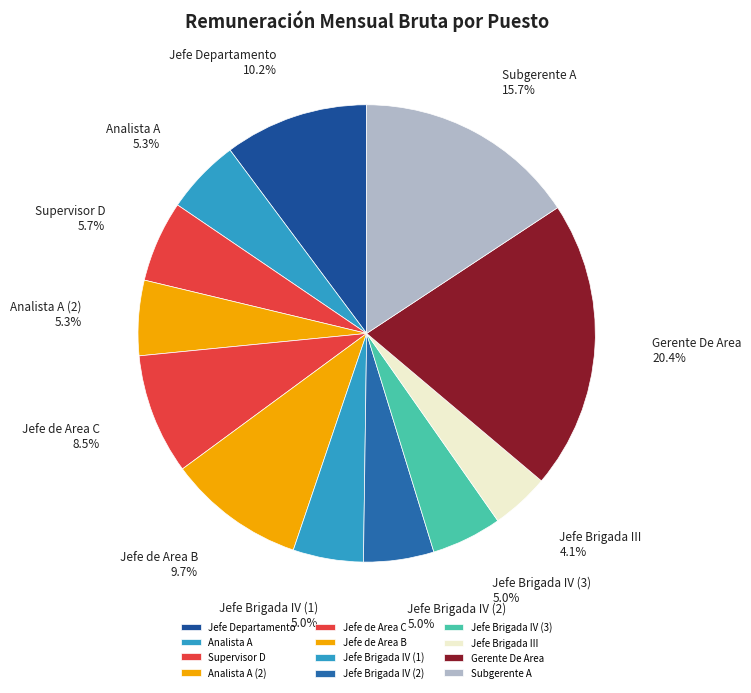

How much of the chart is everything except Jefe de Area C?

91.5%